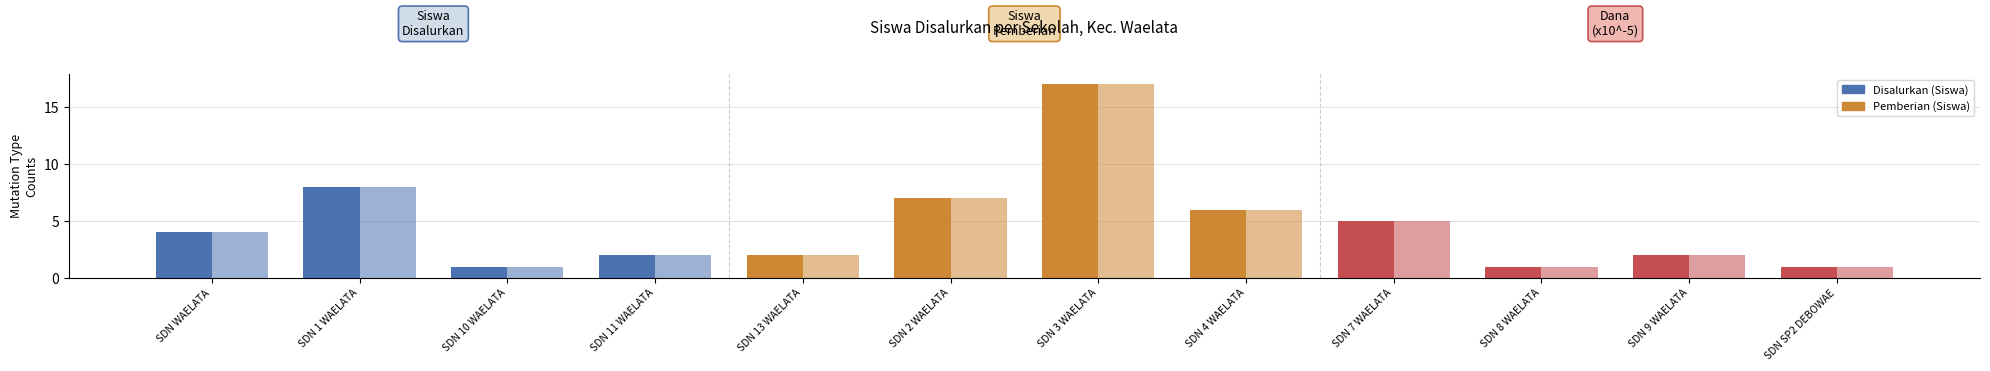

Reading left to right, what are all the values shown in this chart?

Disalurkan (Siswa): 4	8	1	2	2	7	17	6	5	1	2	1
Pemberian (Siswa): 4	8	1	2	2	7	17	6	5	1	2	1